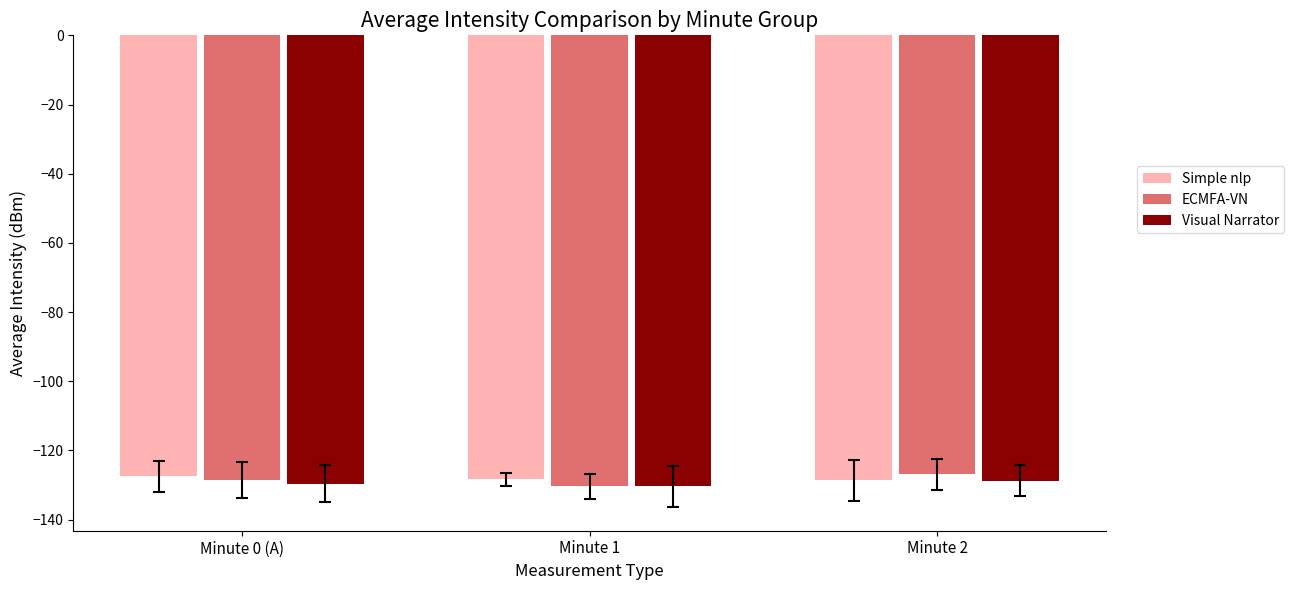

What is the lowest value of the Visual Narrator series?

-130.4